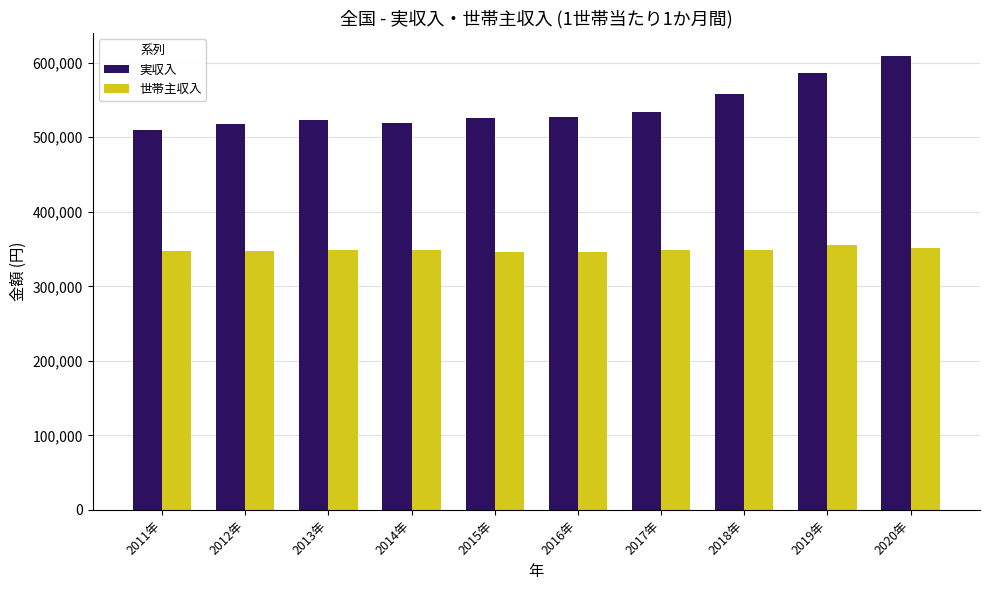

What position from the right is 2020年?

1